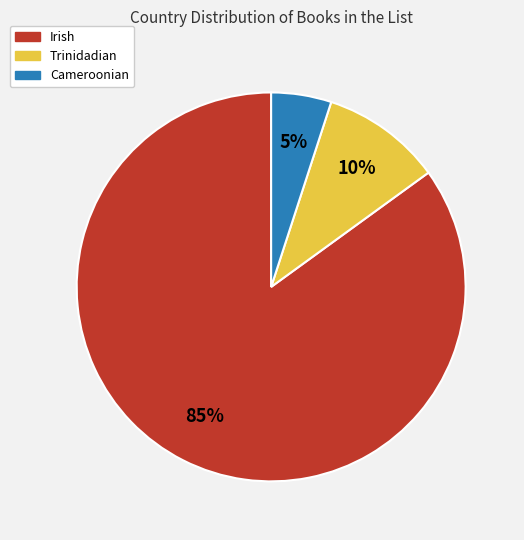

Is the sum of Trinidadian and Cameroonian greater than half?

No